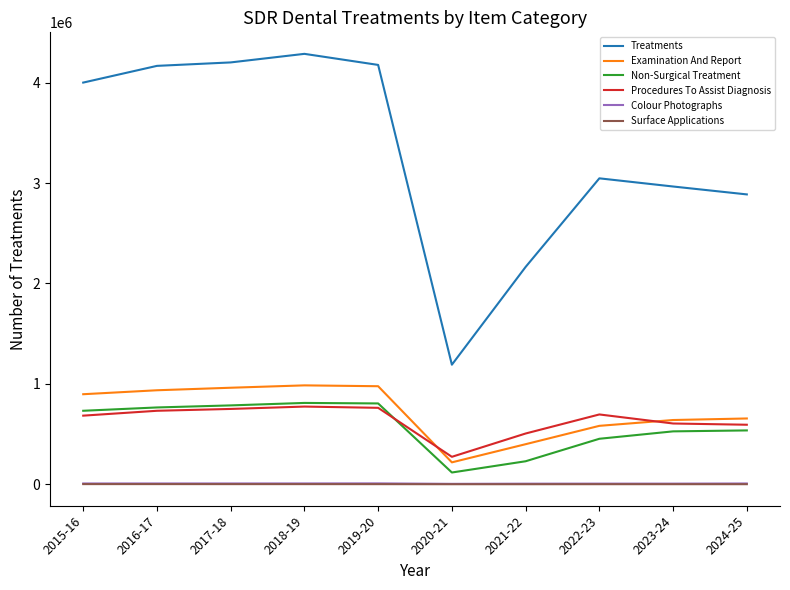

Which series has the largest total across all categories?

Treatments